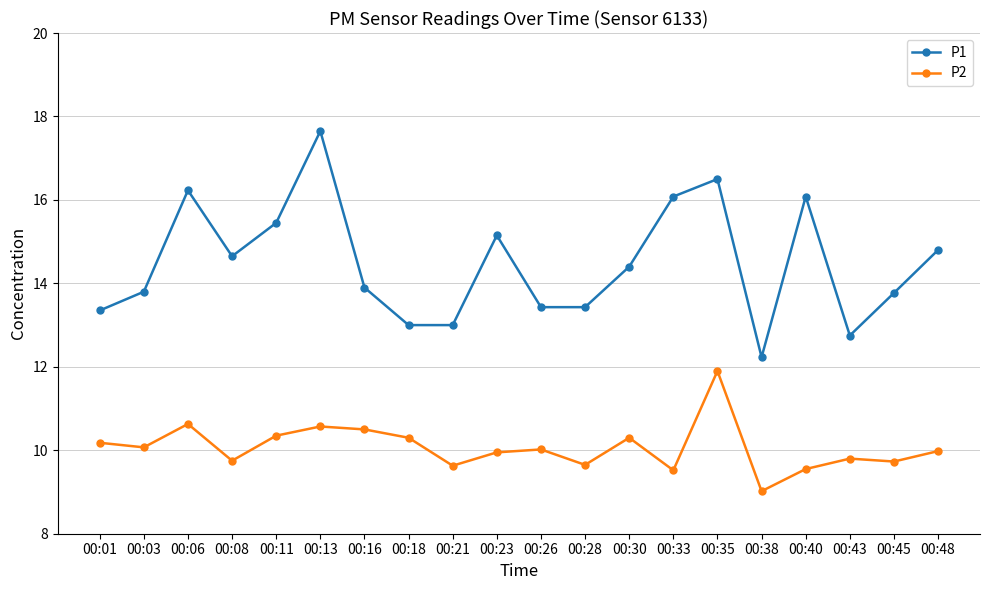

Rank the series at 00:28 from highest to lowest value.

P1, P2